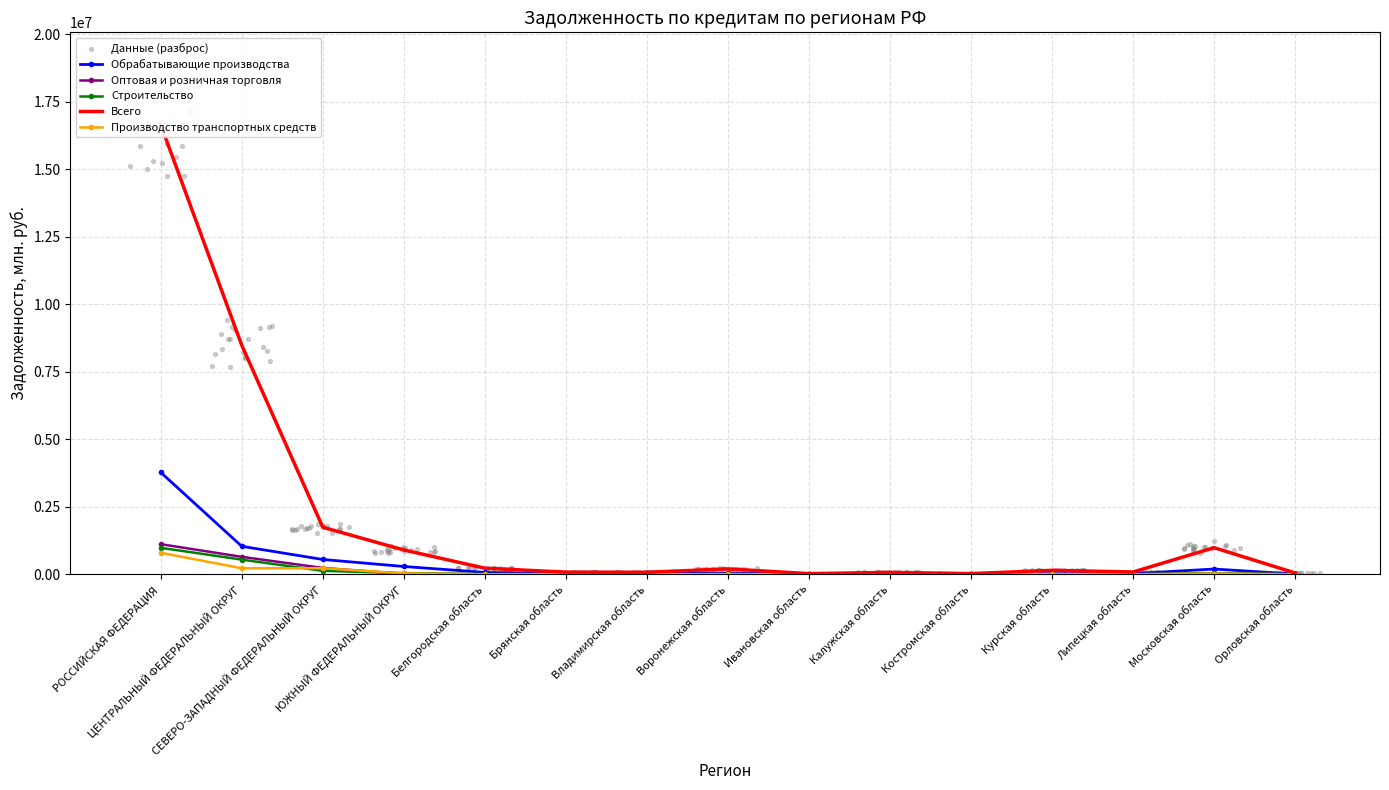

What is the total value across all series at Калужская область?

111885